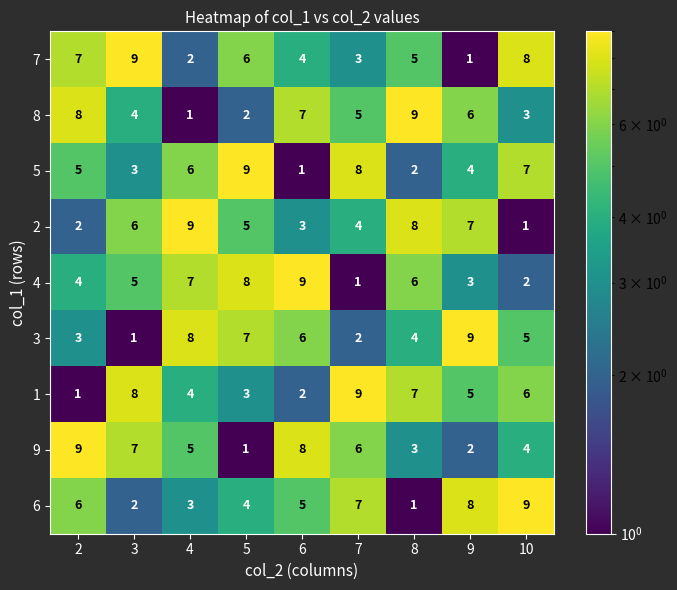

What is the difference between the maximum and second lowest values in the 9 series?

7